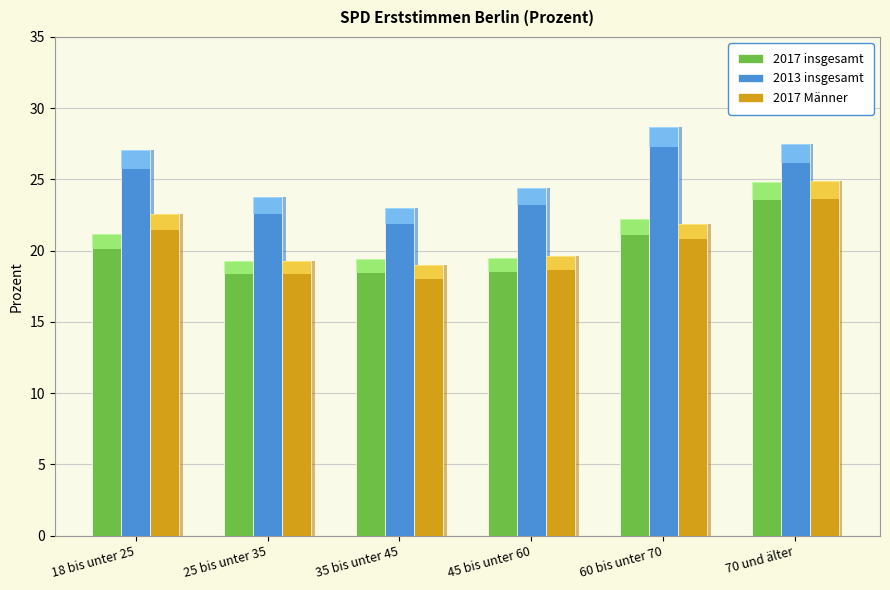

What is the label of the 1st bar from the right?

70 und älter